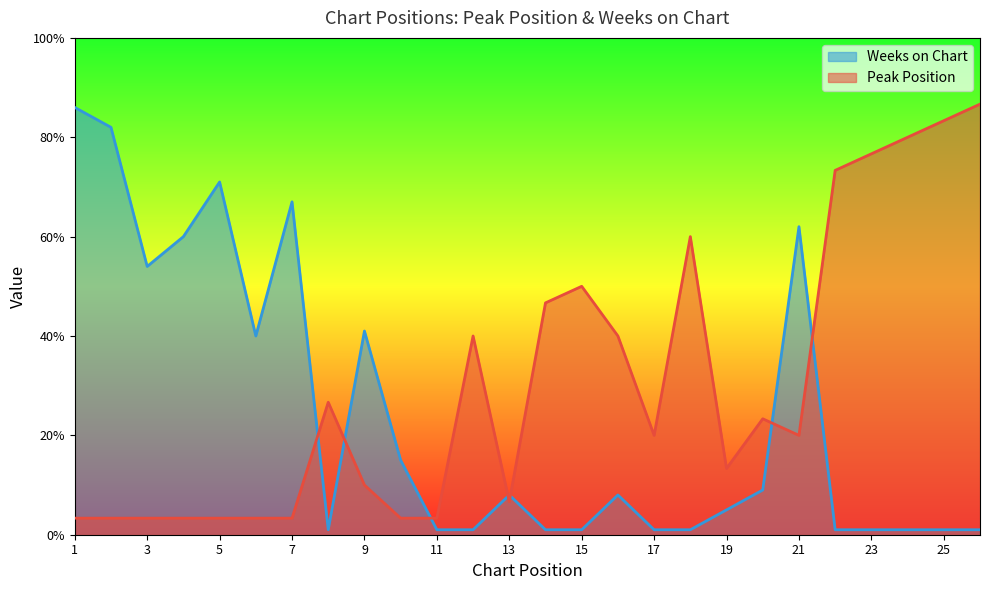

Reading left to right, list all the values displayed in this chart.

Peak Position: 1=3.3	2=3.3	3=3.3	4=3.3	5=3.3	6=3.3	7=3.3	8=26.7	9=10.0	10=3.3	11=3.3	12=40.0	13=6.7	14=46.7	15=50.0	16=40.0	17=20.0	18=60.0	19=13.3	20=23.3	21=20.0	22=73.3	23=76.7	24=80.0	25=83.3	26=86.7
Weeks on Chart: 1=86.0	2=82.0	3=54.0	4=60.0	5=71.0	6=40.0	7=67.0	8=1.0	9=41.0	10=15.0	11=1.0	12=1.0	13=8.0	14=1.0	15=1.0	16=8.0	17=1.0	18=1.0	19=5.0	20=9.0	21=62.0	22=1.0	23=1.0	24=1.0	25=1.0	26=1.0